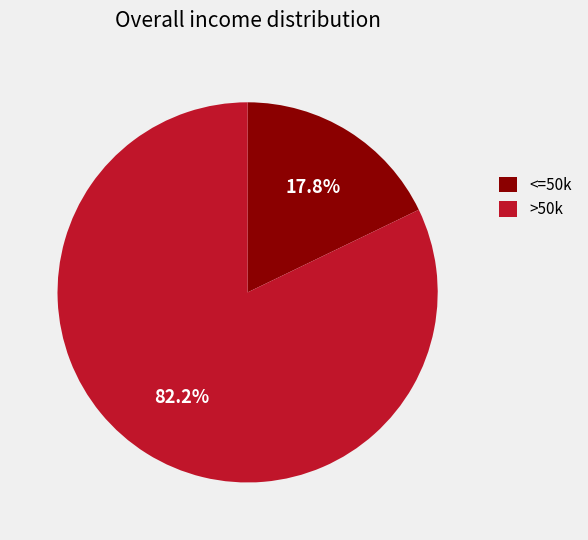

Rank the categories by value from highest to lowest.

>50k, <=50k